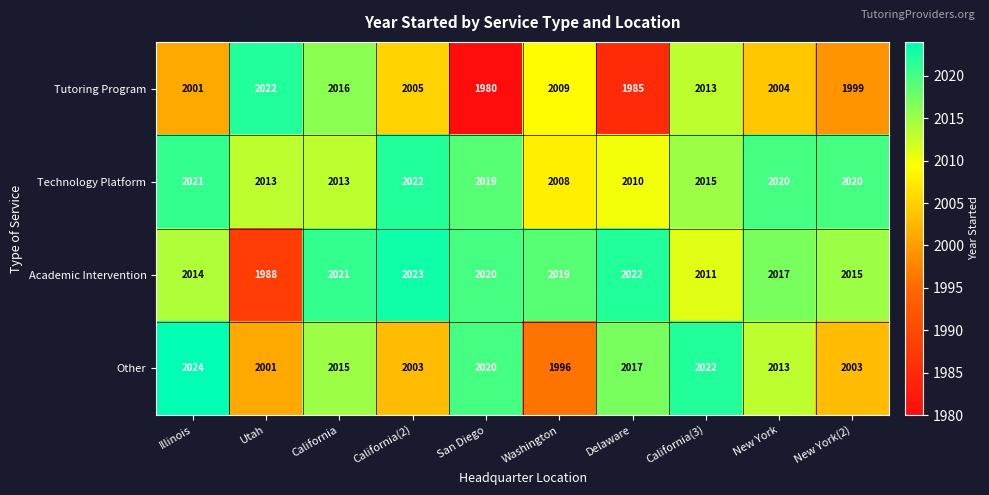

How many distinct data groups are displayed?

4